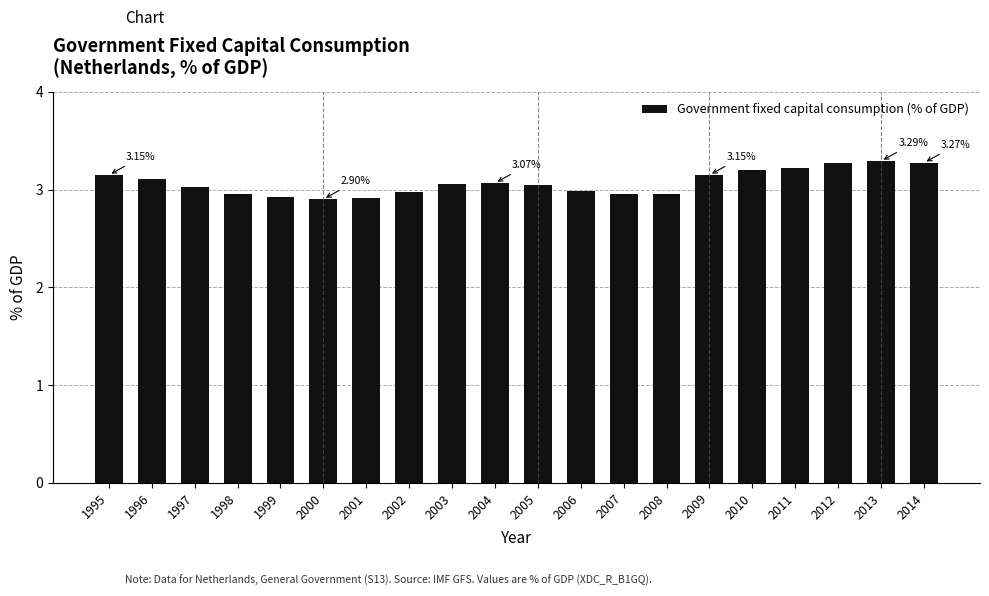

Approximately how many times larger is the value at 2004 compared to 2005?

1.0